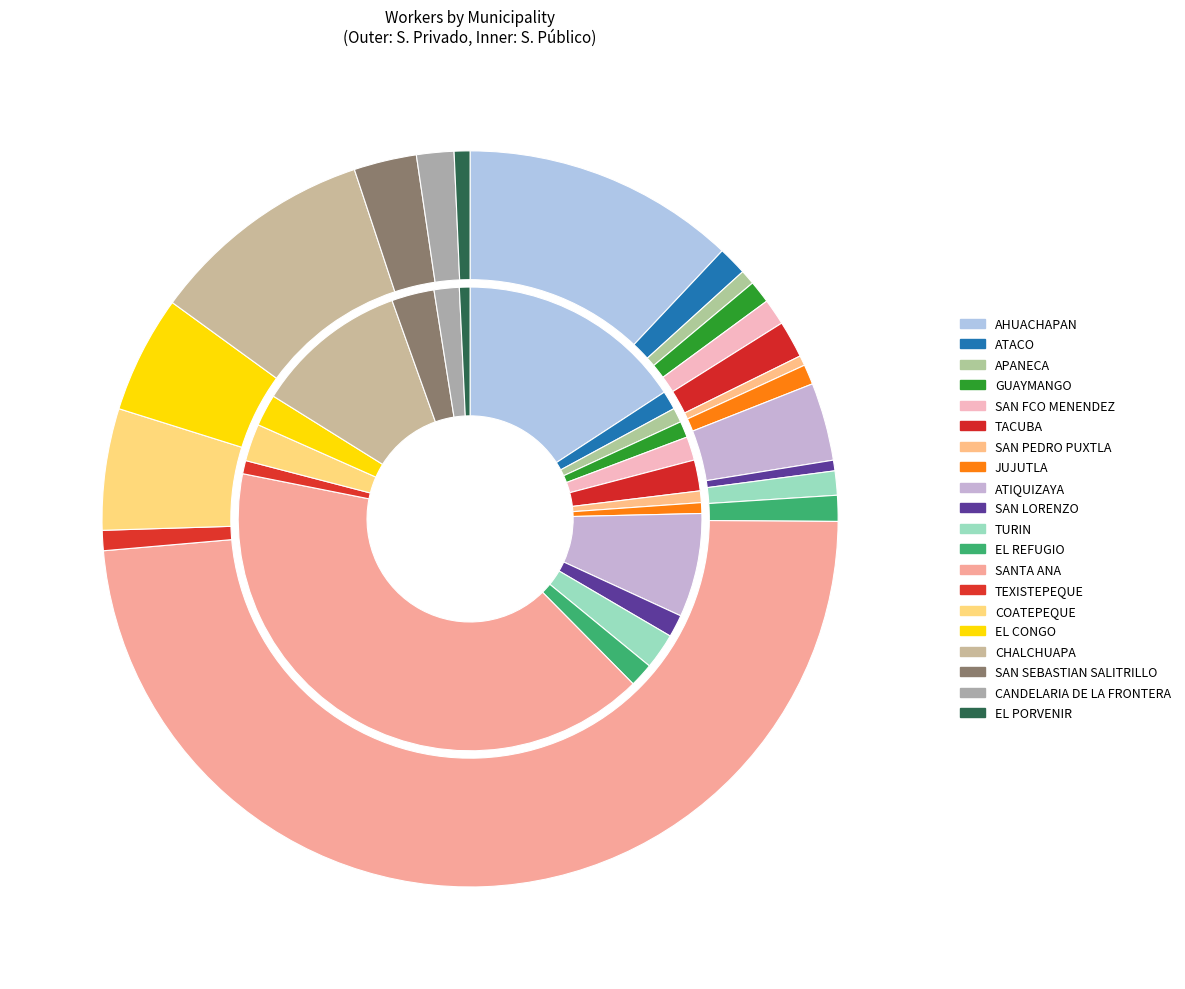

Does SAN PEDRO PUXTLA represent more than half of the total?

No